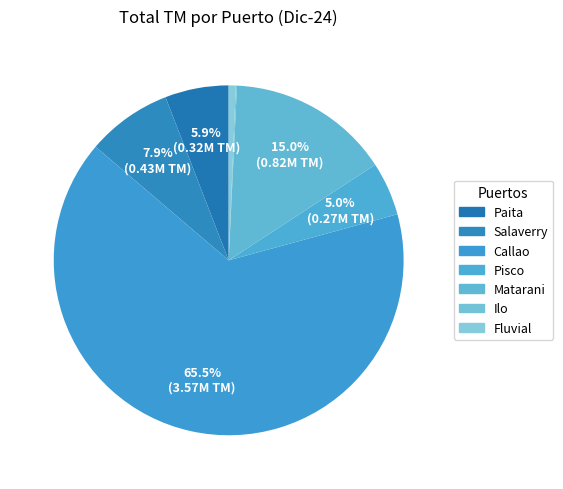

Is the sum of Pisco and Salaverry greater than half?

No